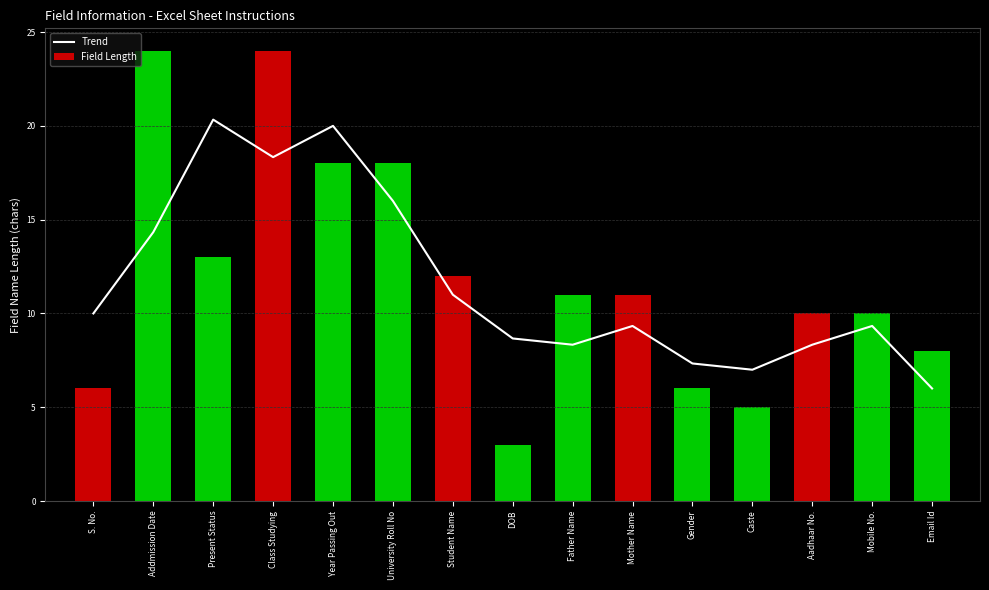

What is the label of the 1st bar from the right?

Email Id